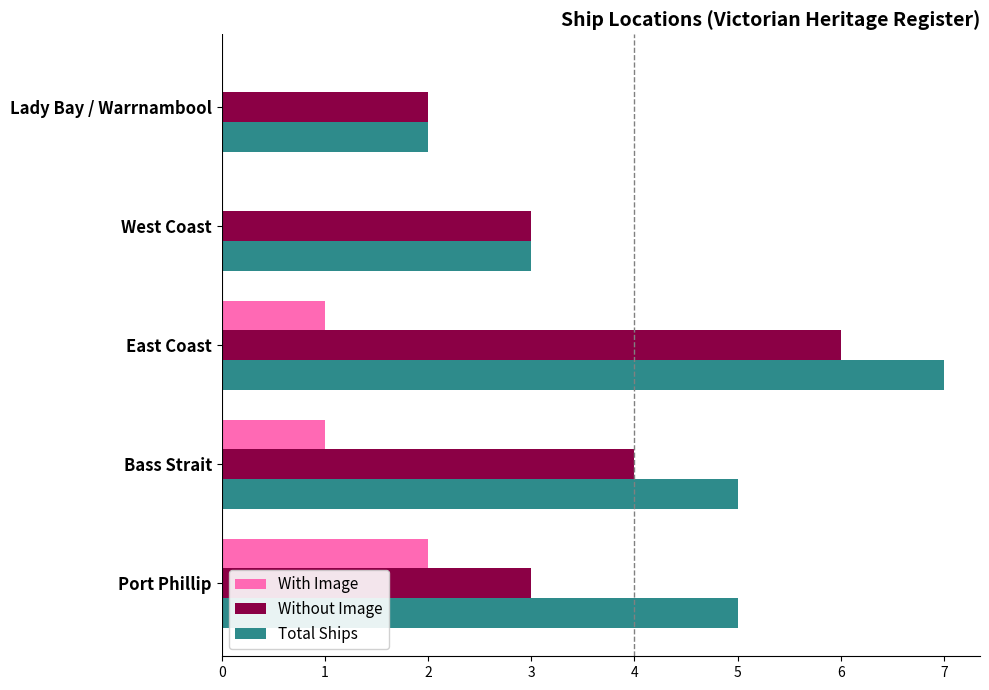

What is the total value across all series at West Coast?

6